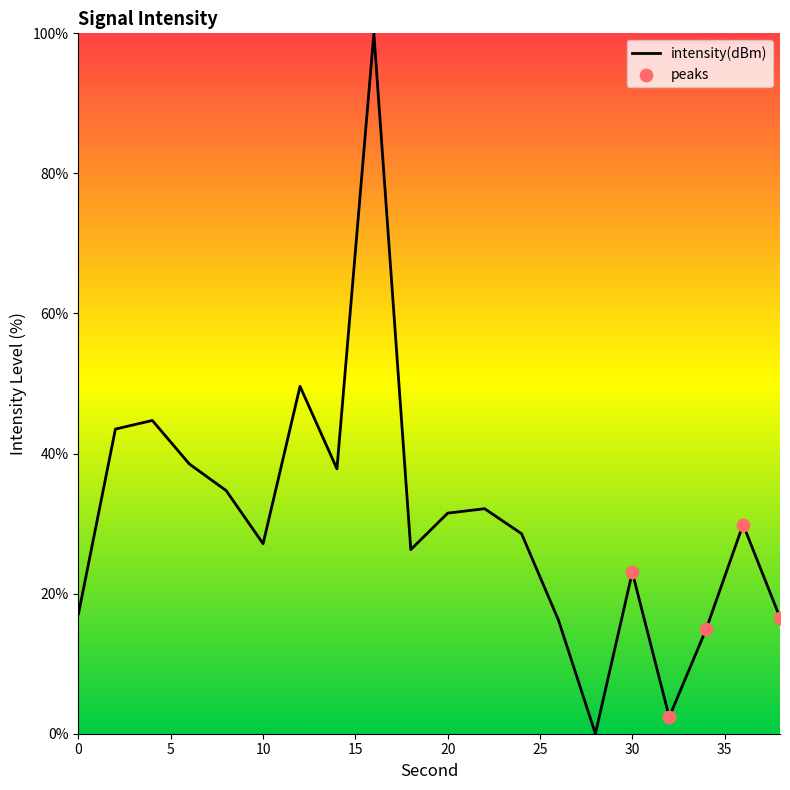

What is the difference between the maximum and minimum values?

100.0